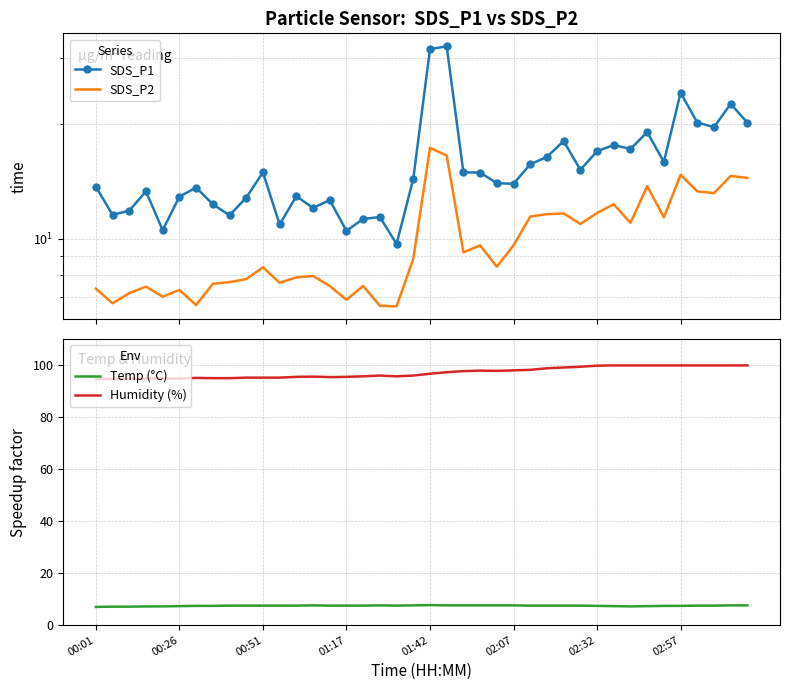

At how many categories does at least one series exceed 46?

40